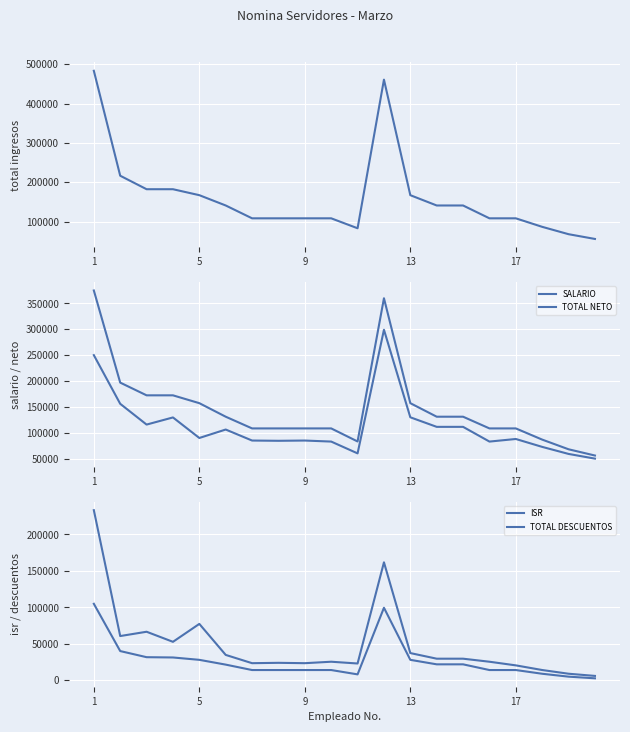

True or false: TOTAL DESCUENTOS and ISR cross at least once.

False